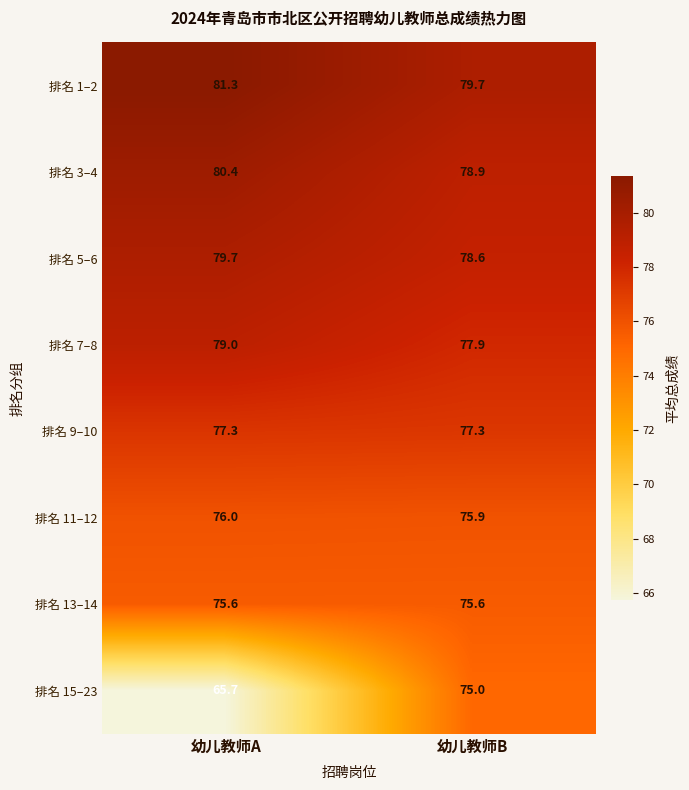

Rank the series at 幼儿教师A from lowest to highest value.

排名 15–23, 排名 13–14, 排名 11–12, 排名 9–10, 排名 7–8, 排名 5–6, 排名 3–4, 排名 1–2